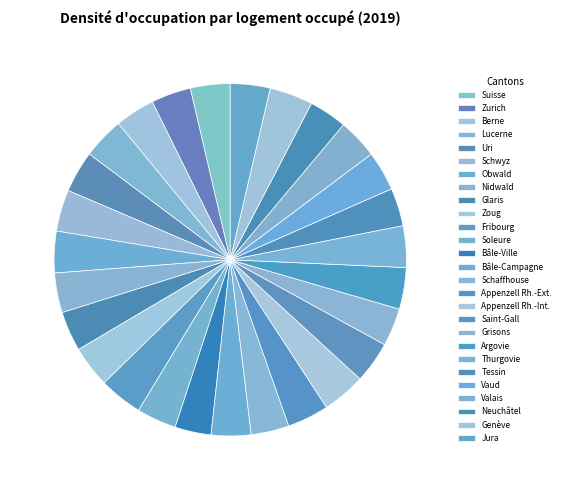

Which category has the smallest portion of the pie?

Bâle-Ville